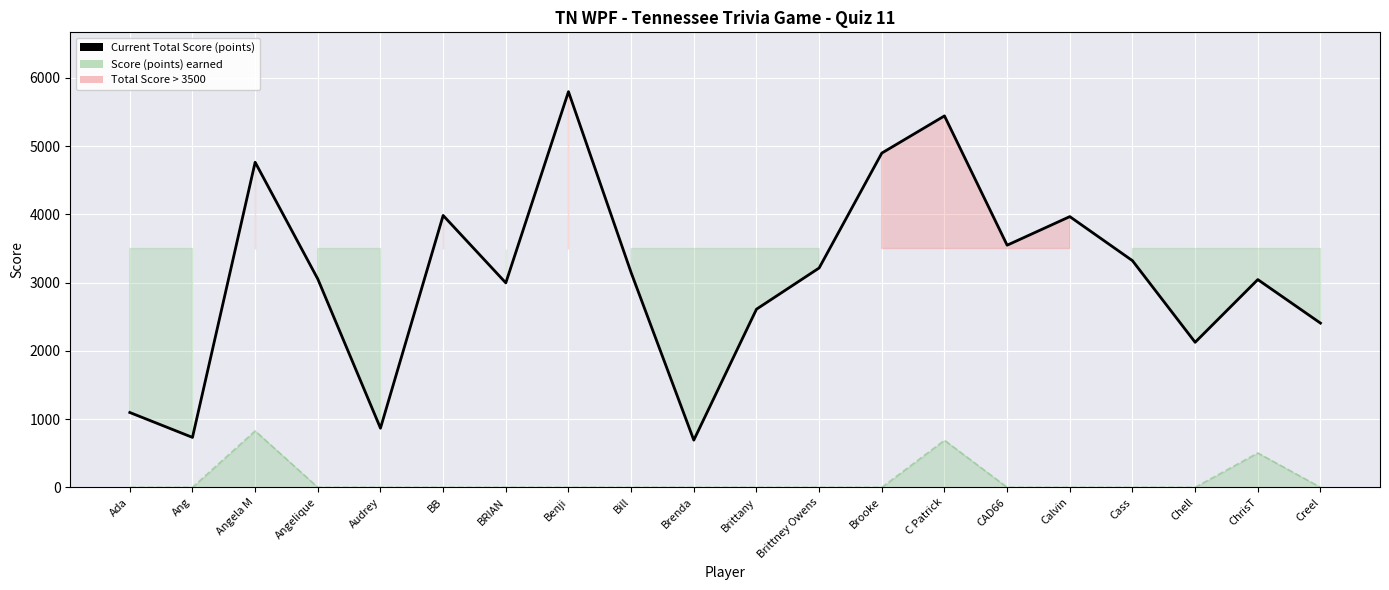

Which label corresponds to the largest value in the chart?

Benji